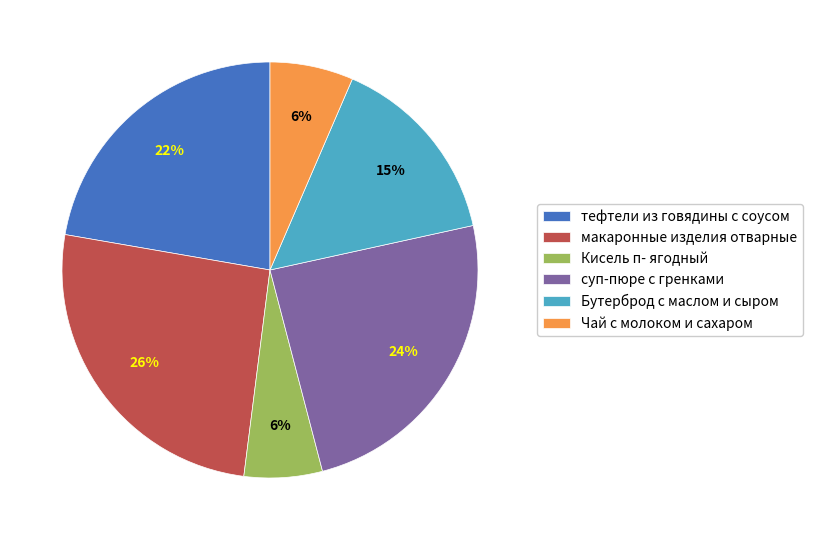

Combined, do Чай с молоком и сахаром and Бутерброд с маслом и сыром account for over 50%?

No